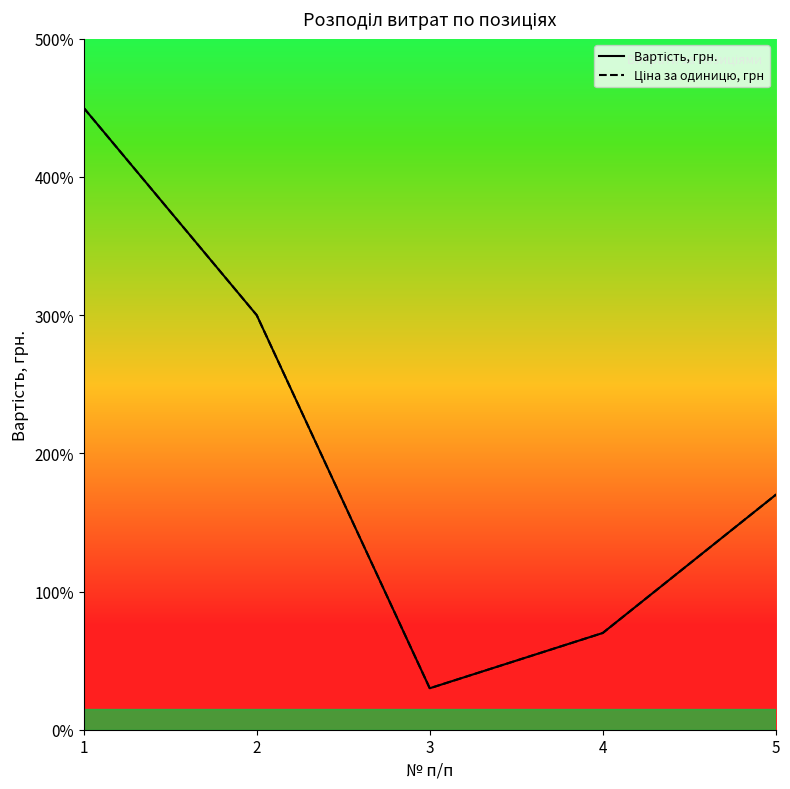

True or false: Ціна за одиницю, грн and Вартість, грн. cross at least once.

False